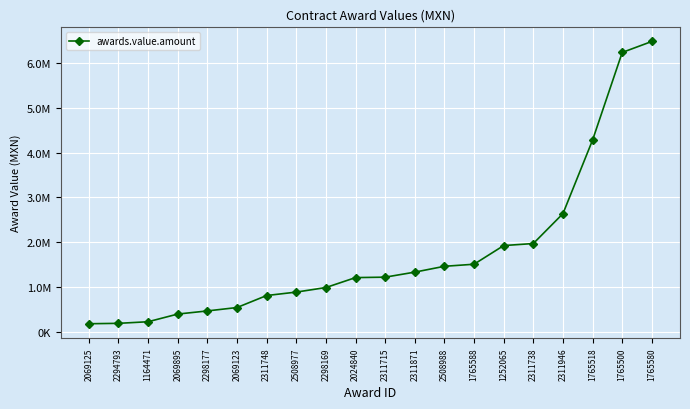

Approximately how many times larger is the value at 1252065 compared to 1765580?

0.3